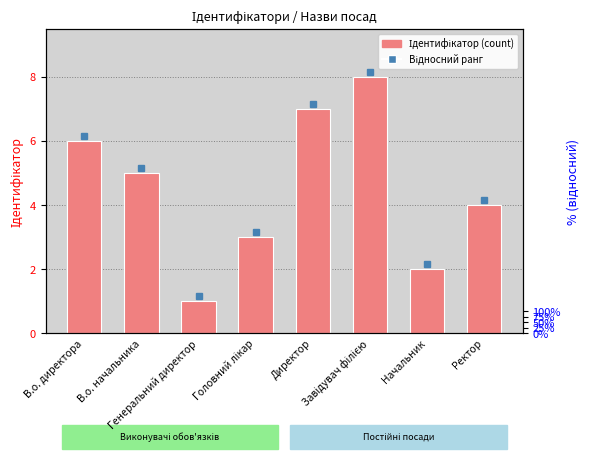

Does the chart contain stacked bars?

No